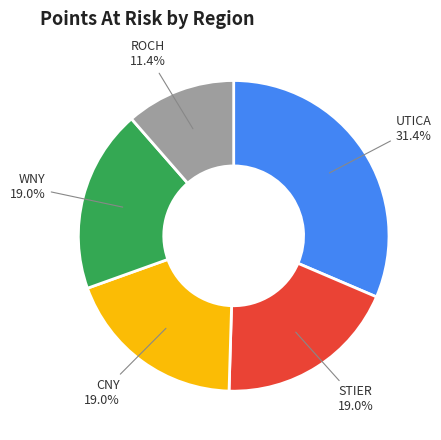

What portion of the pie excludes CNY?

81.0%